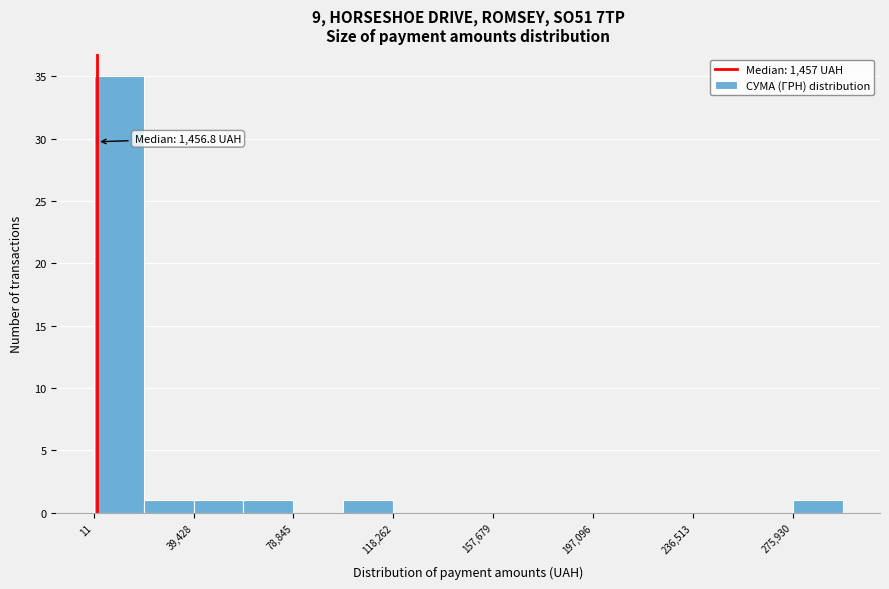

Read against the x-axis, roughly where is the centre of the tallest bar?

10000